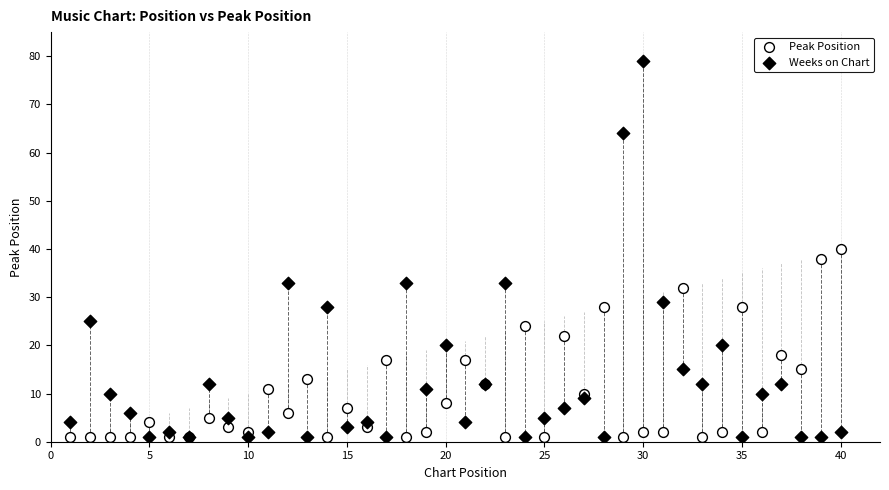

Which series has the widest spread of Y values?

Weeks on Chart